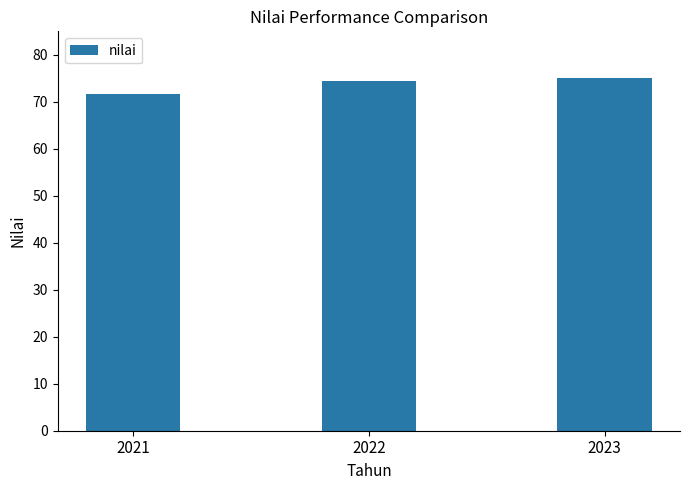

How many data points are above 74?

2